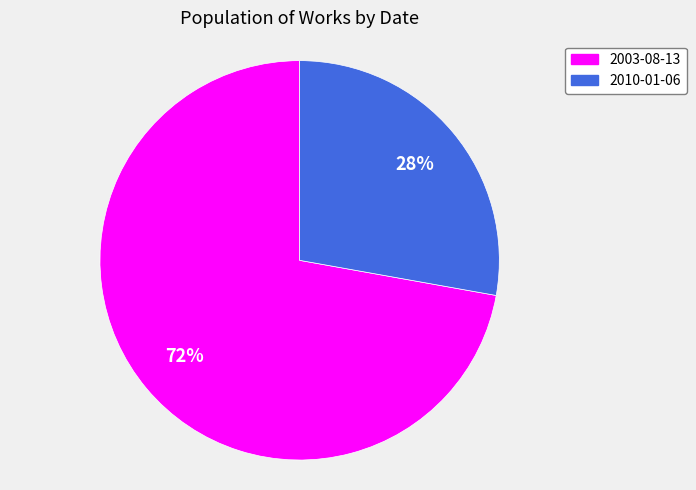

The 2010-01-06 slice represents 28% of the pie. True or false?

True